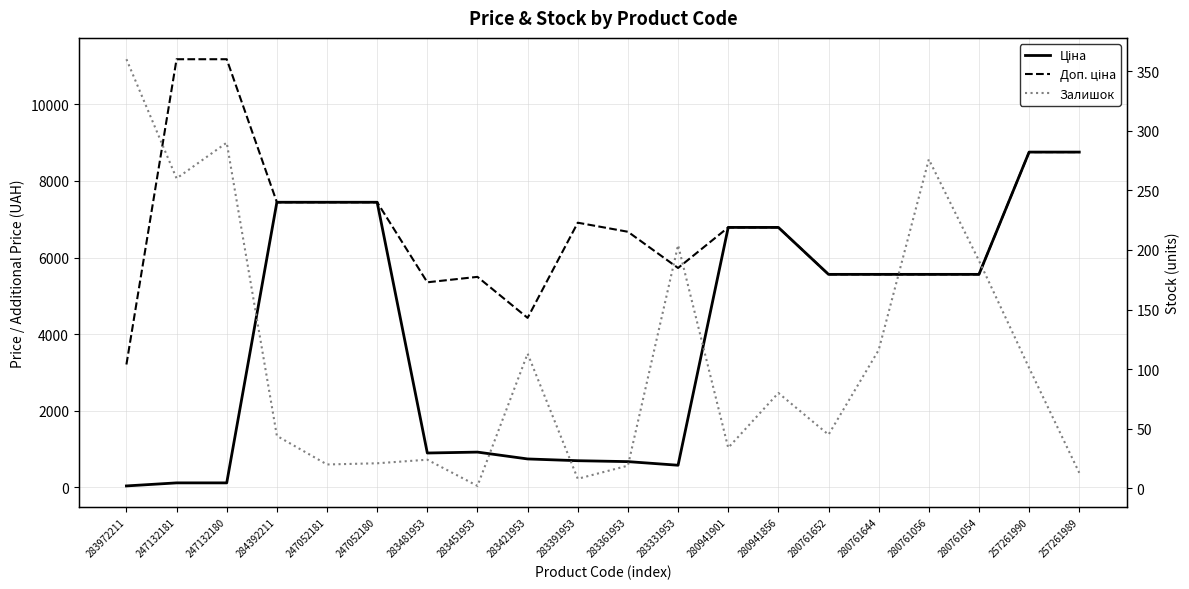

Does the chart have visible grid lines?

Yes